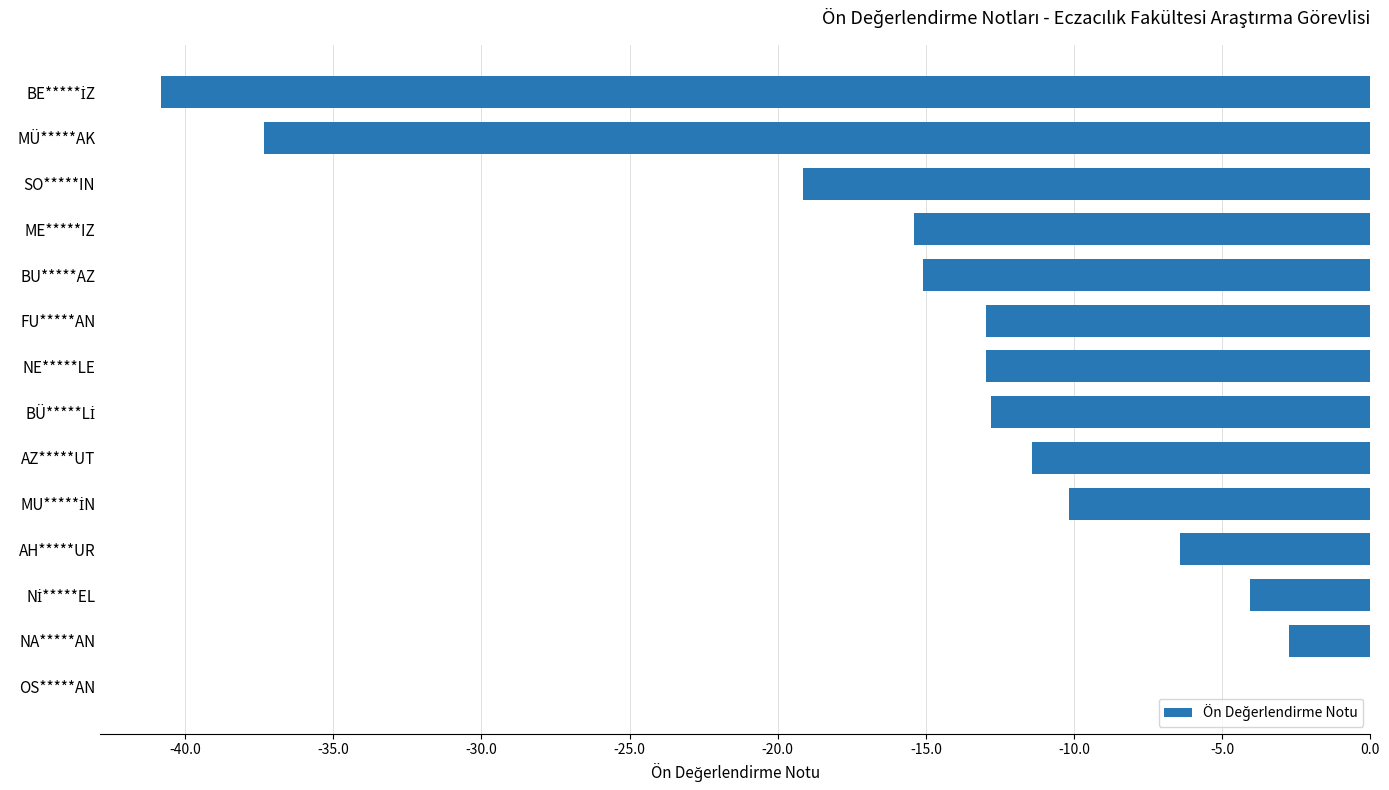

Where is the data nearest to the value -20?

SO*****IN